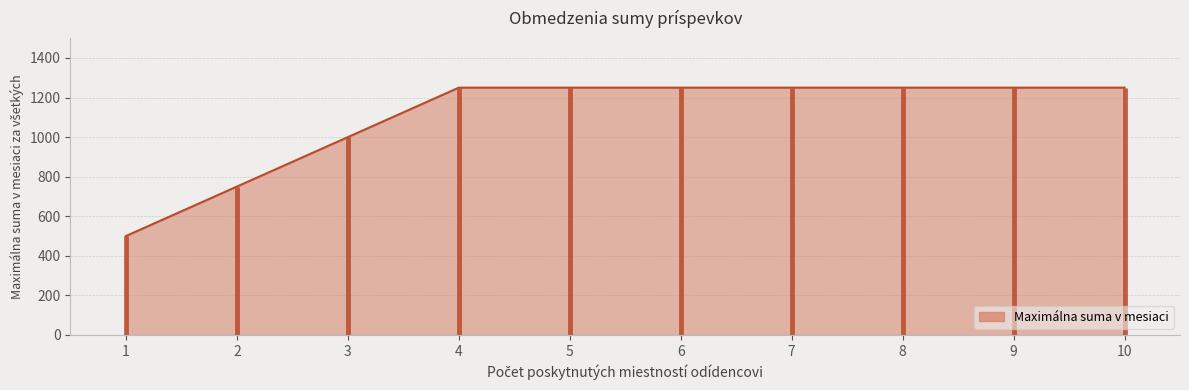

What is the change in value from 3 to 8?

+250